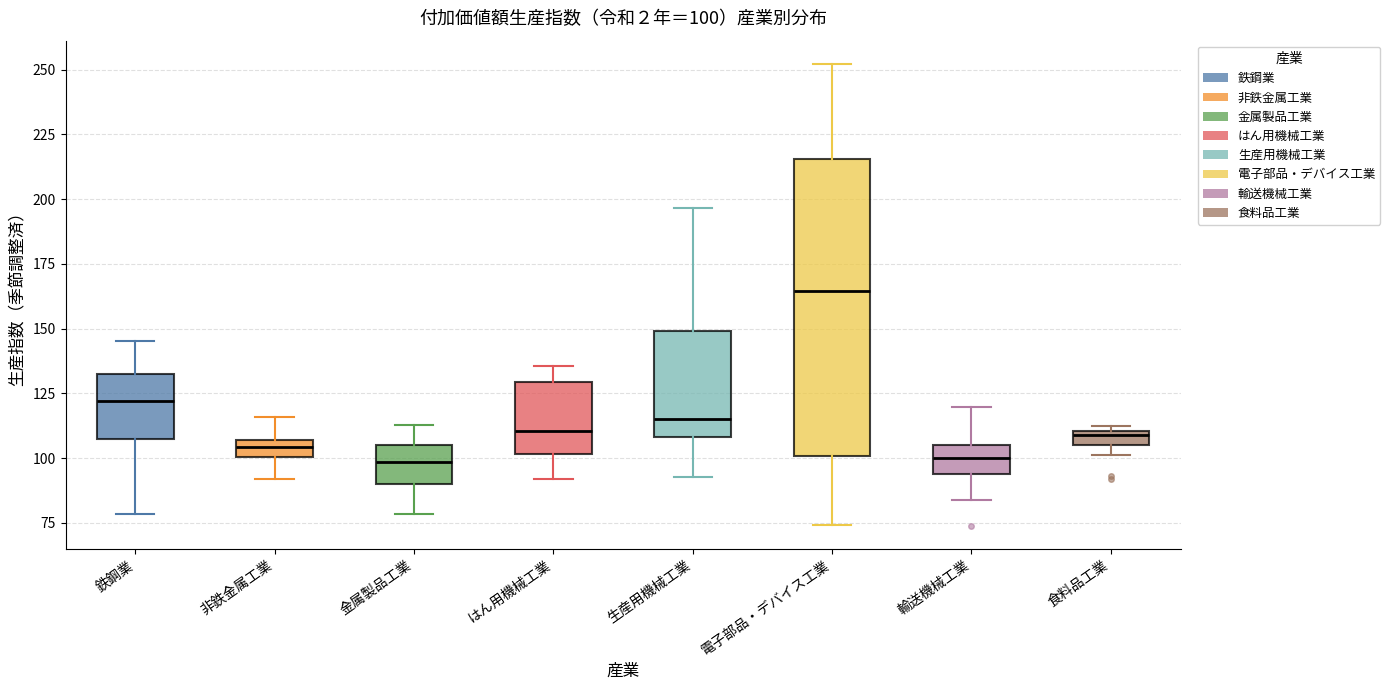

Which box has the highest median line?

電子部品・デバイス工業